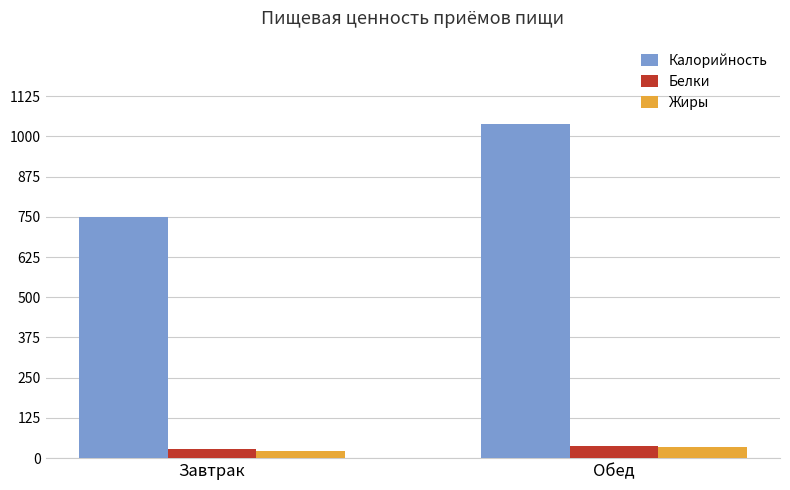

What is the spread (max minus min) of values at Обед?

1002.2